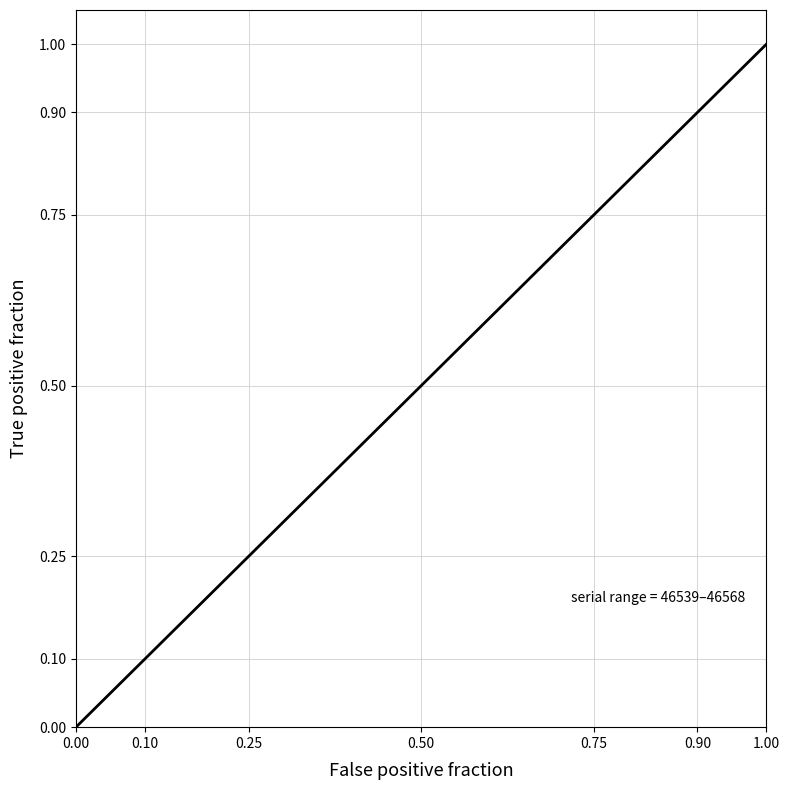

Does the chart have visible grid lines?

Yes